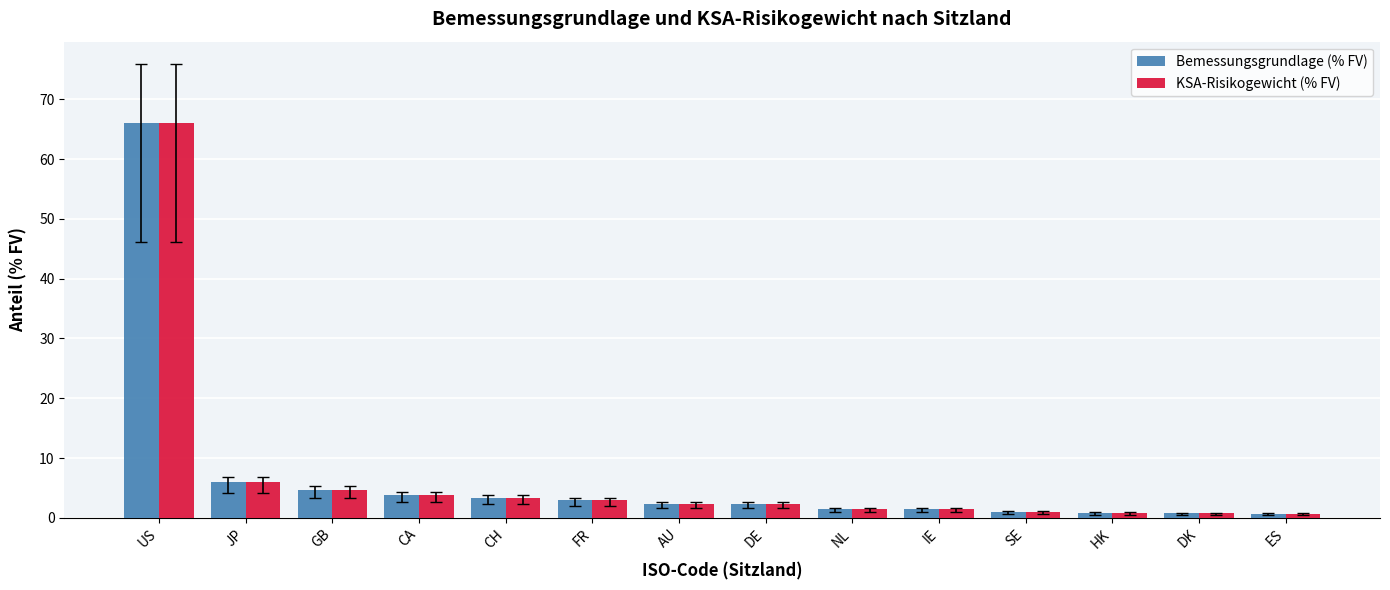

At which category is the sum across all series the highest?

US